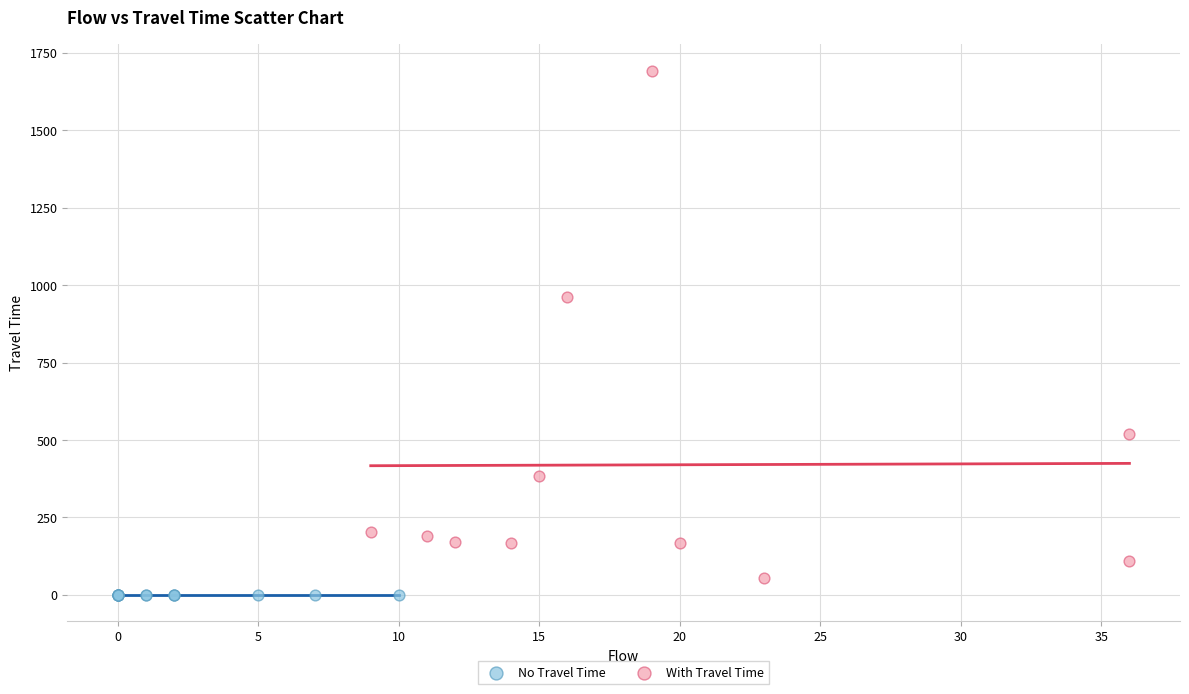

Which series reaches the maximum Y coordinate?

With Travel Time